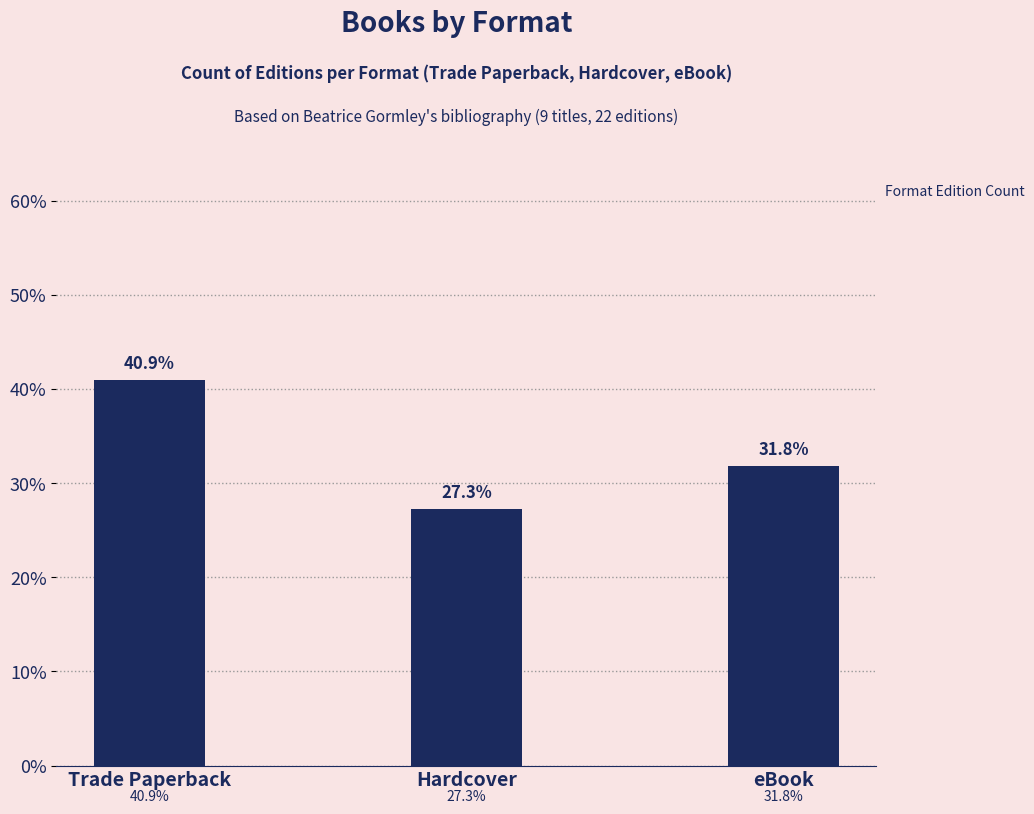

What is the maximum value shown in the chart?

0.4